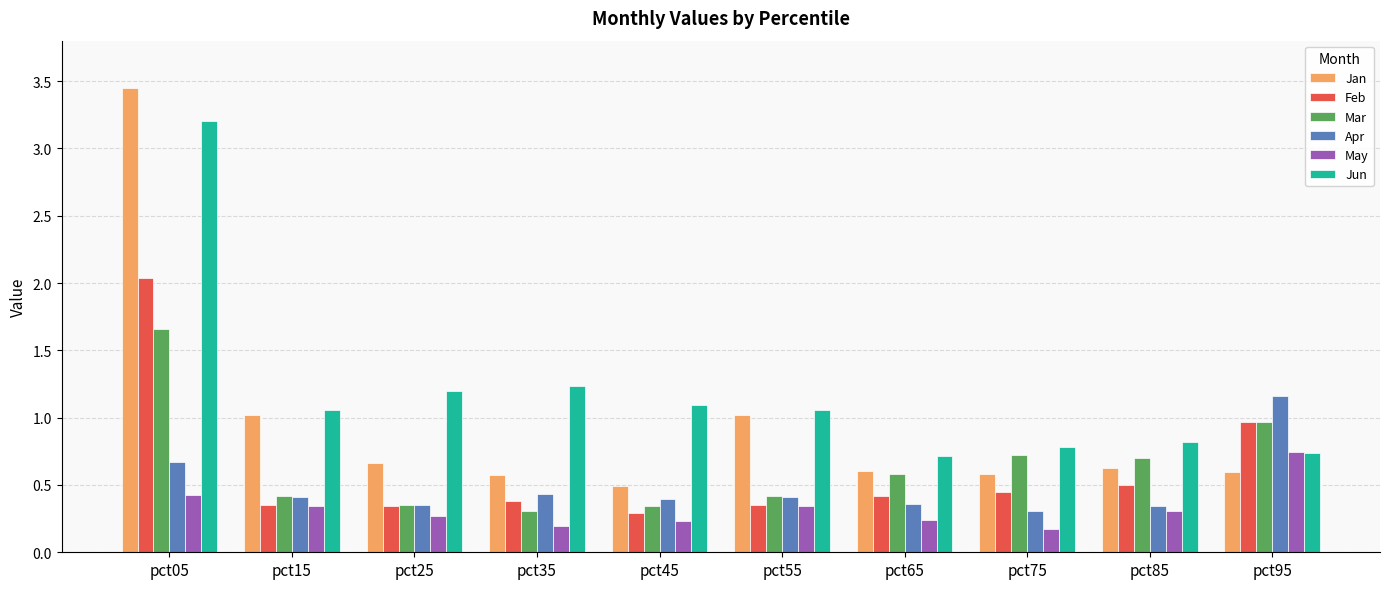

List the series in order of their peak value, highest first.

Jan, Jun, Feb, Mar, Apr, May